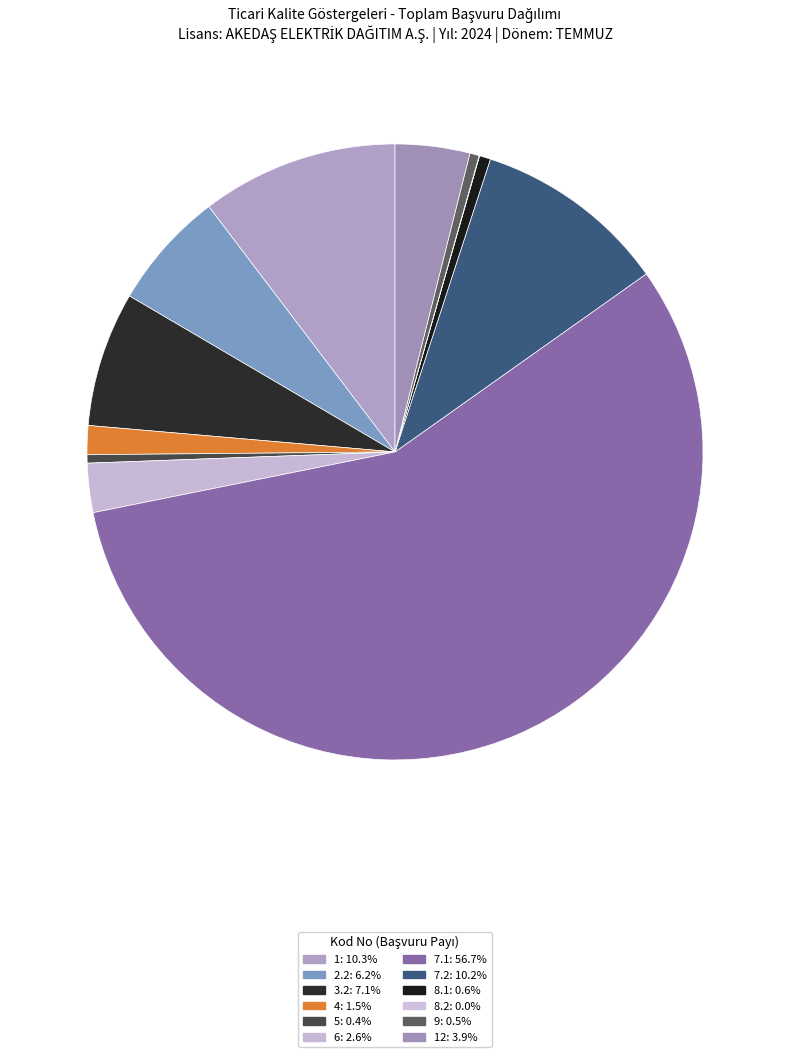

Rank the categories by value from lowest to highest.

8.2, 5, 9, 8.1, 4, 6, 12, 2.2, 3.2, 7.2, 1, 7.1